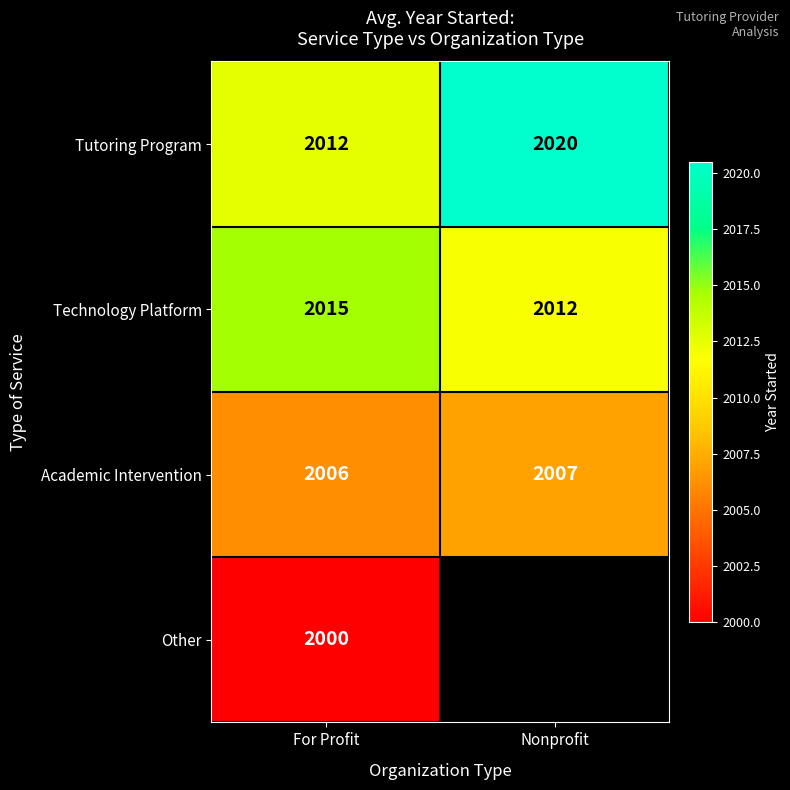

At which category is the sum across all series the highest?

For Profit